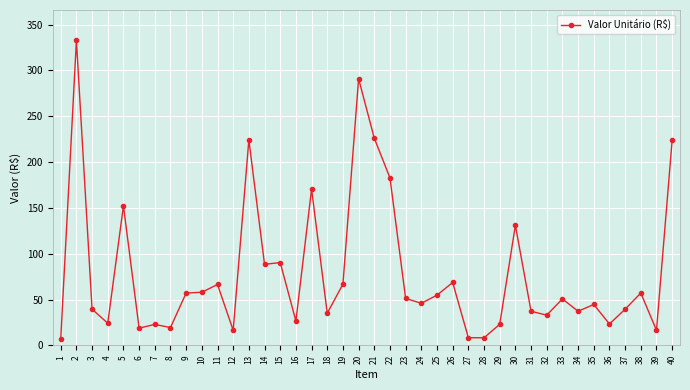

The chart shows a value of 22.8 at 7. True or false?

True